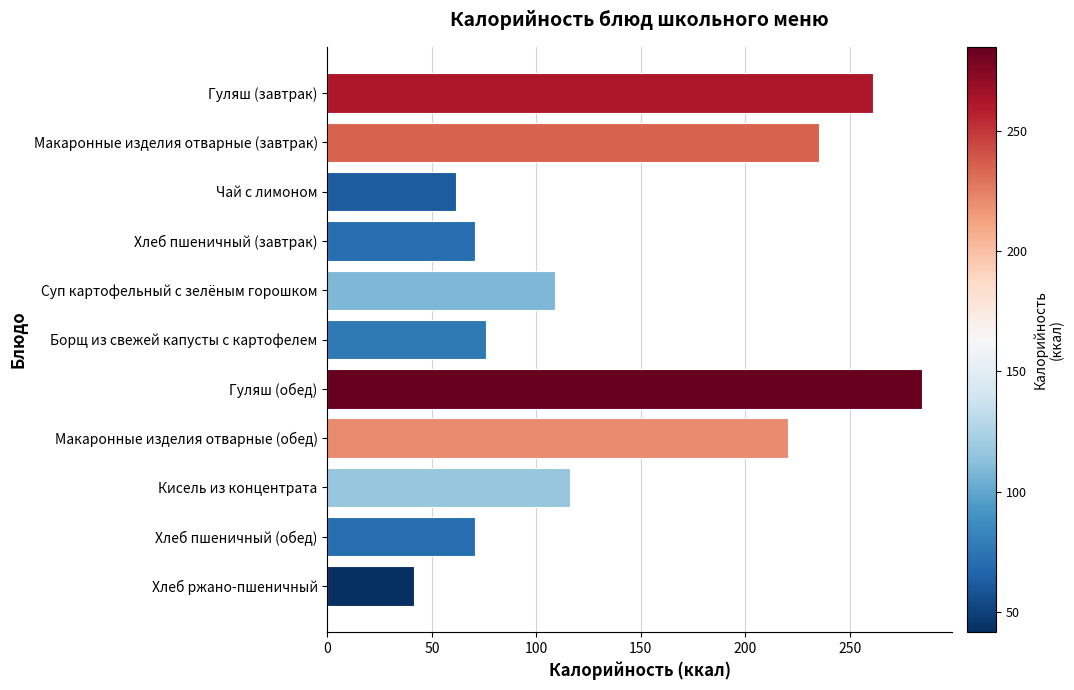

The chart shows a value of 486.8 at Гуляш (обед). True or false?

False